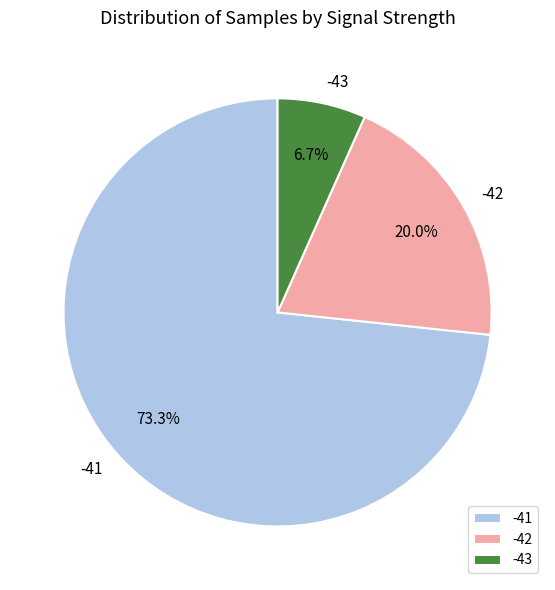

Do -43 and -42 together represent more than half of the pie?

No